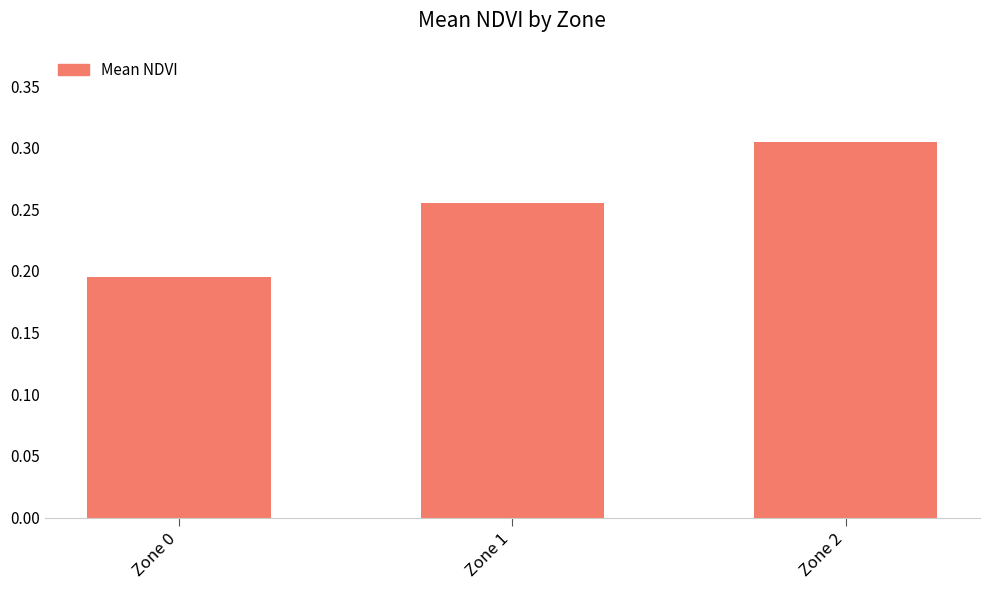

Is it true that the value at Zone 1 is 0.1?

False